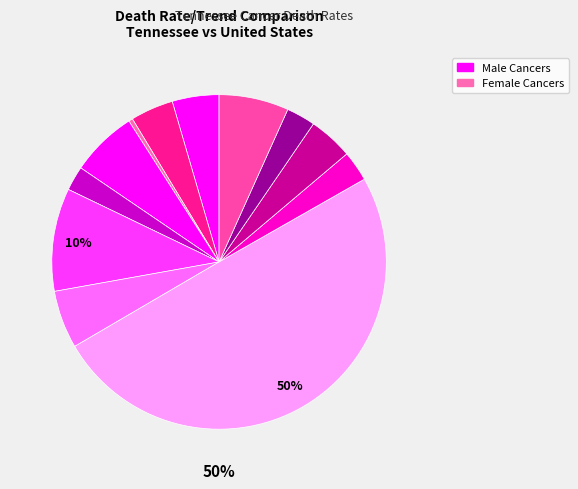

How many segments does this pie chart have?

12